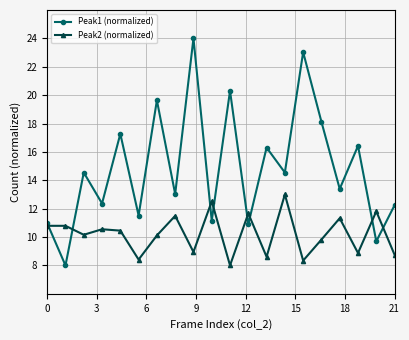

How many interior local valleys does the Peak2 (normalized) series have?

7